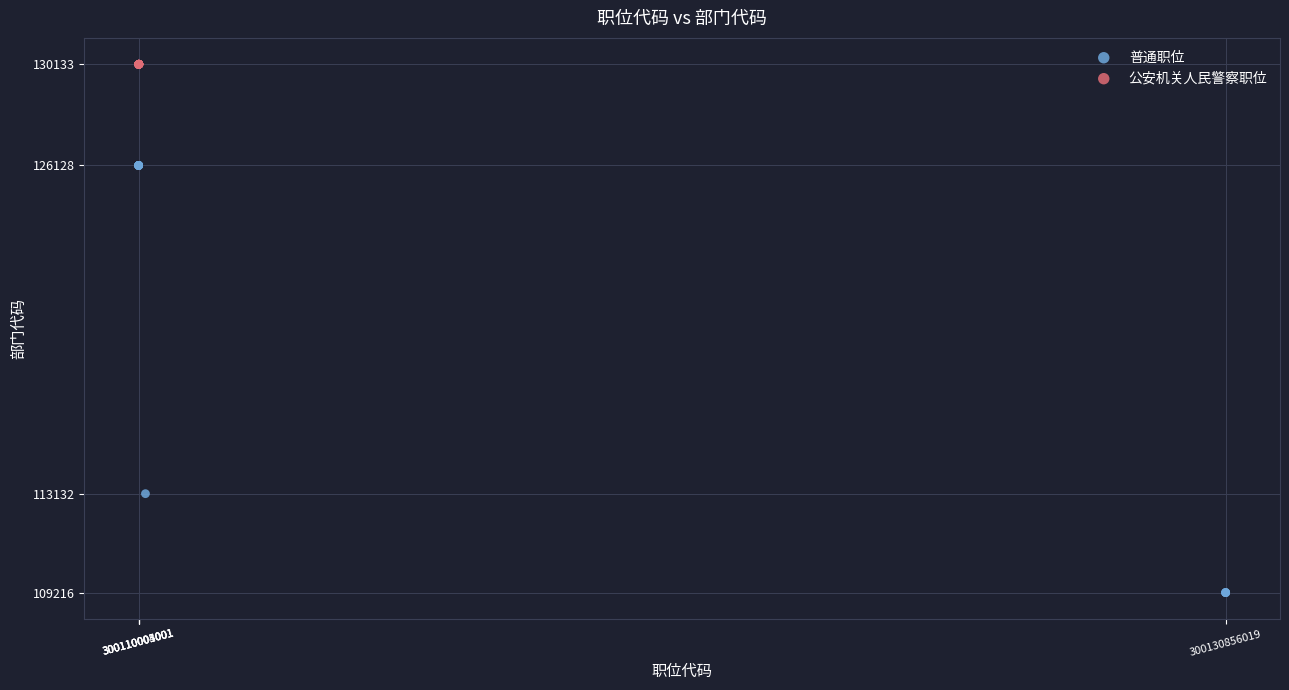

Which series reaches the minimum Y coordinate?

普通职位